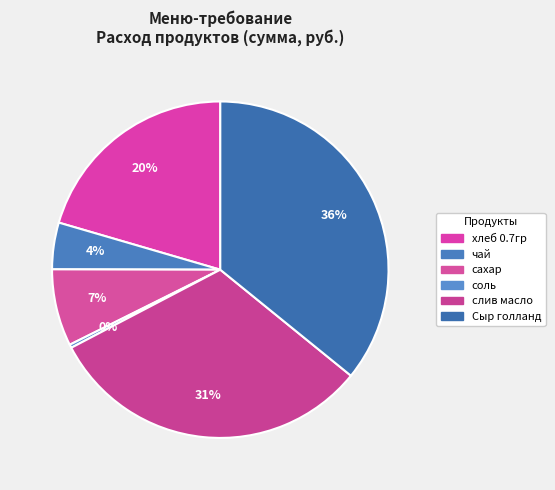

Which has a higher value, слив масло or сахар?

слив масло